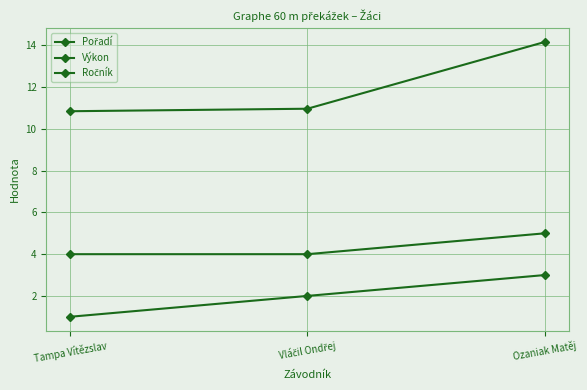

How many lines are shown in the chart?

3